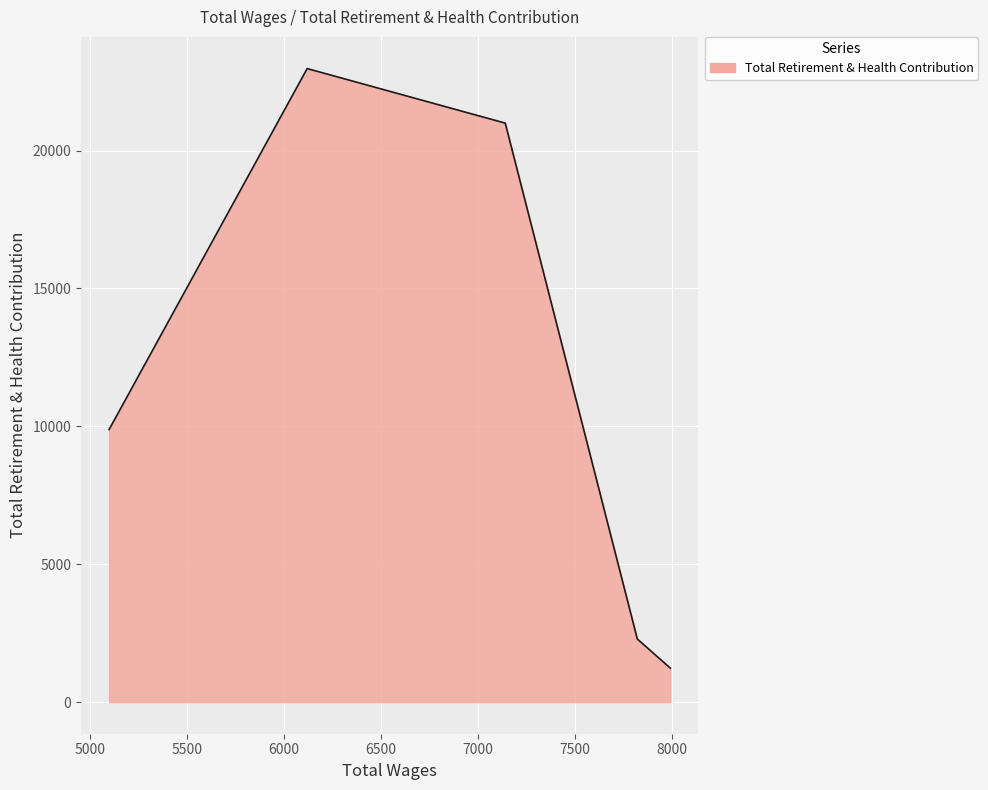

The chart shows a value of 4108 at 7820.0. True or false?

False